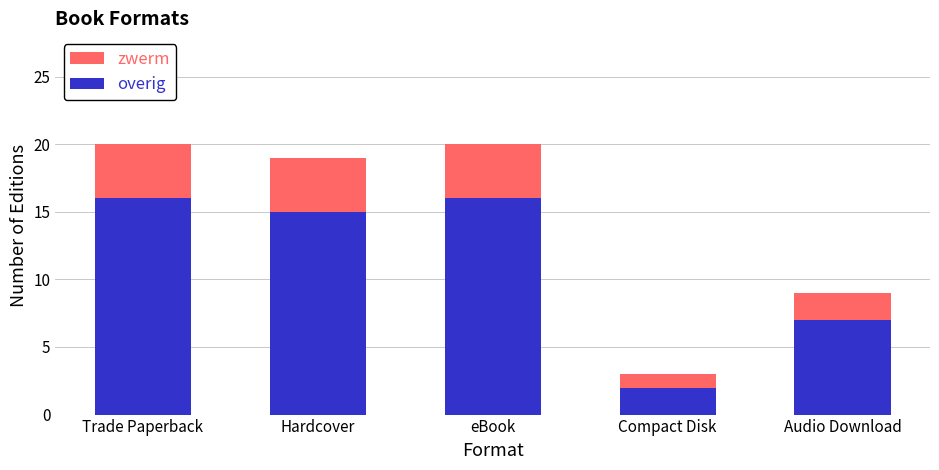

What is the value of the overig bar at the 3rd from the left?

16